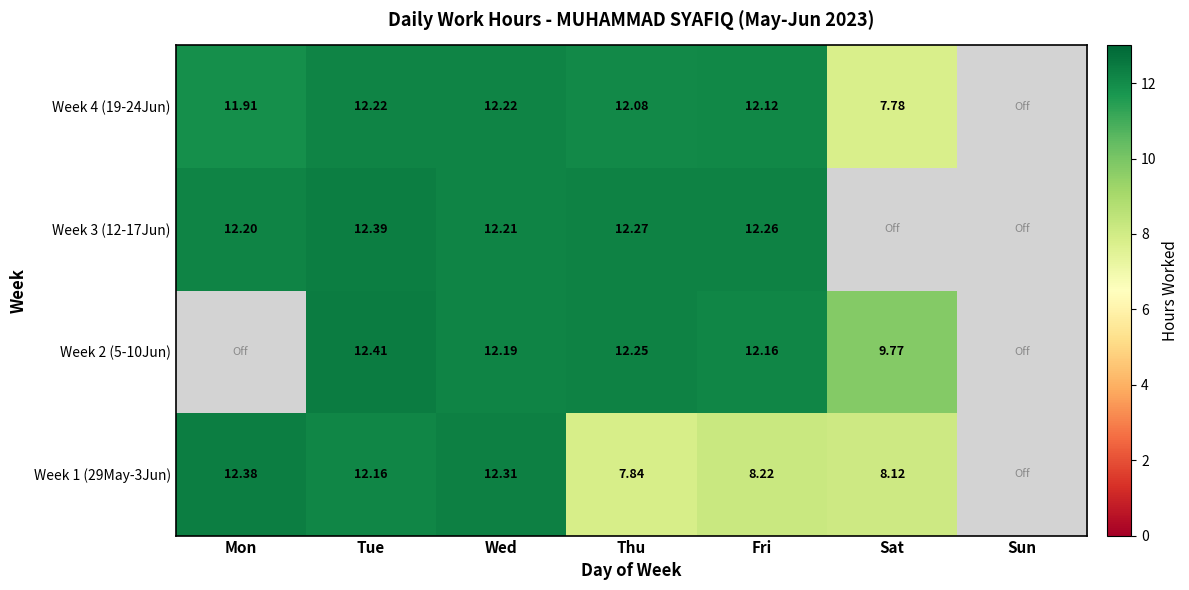

Is the value of Week 3 (12-17Jun) at Mon greater than the value of Week 4 (19-24Jun) at Tue?

No